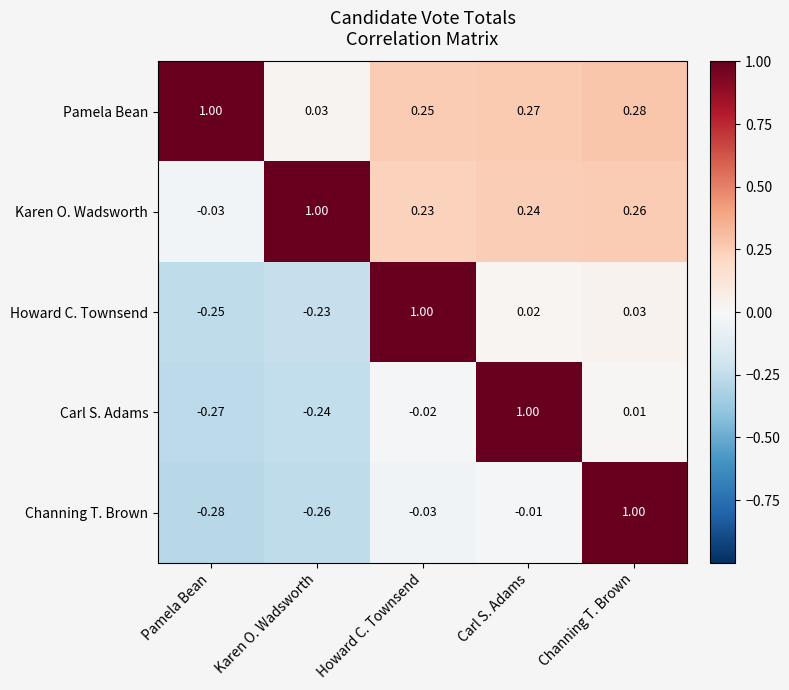

Rank the series at Carl S. Adams from highest to lowest value.

Carl S. Adams, Pamela Bean, Karen O. Wadsworth, Howard C. Townsend, Channing T. Brown